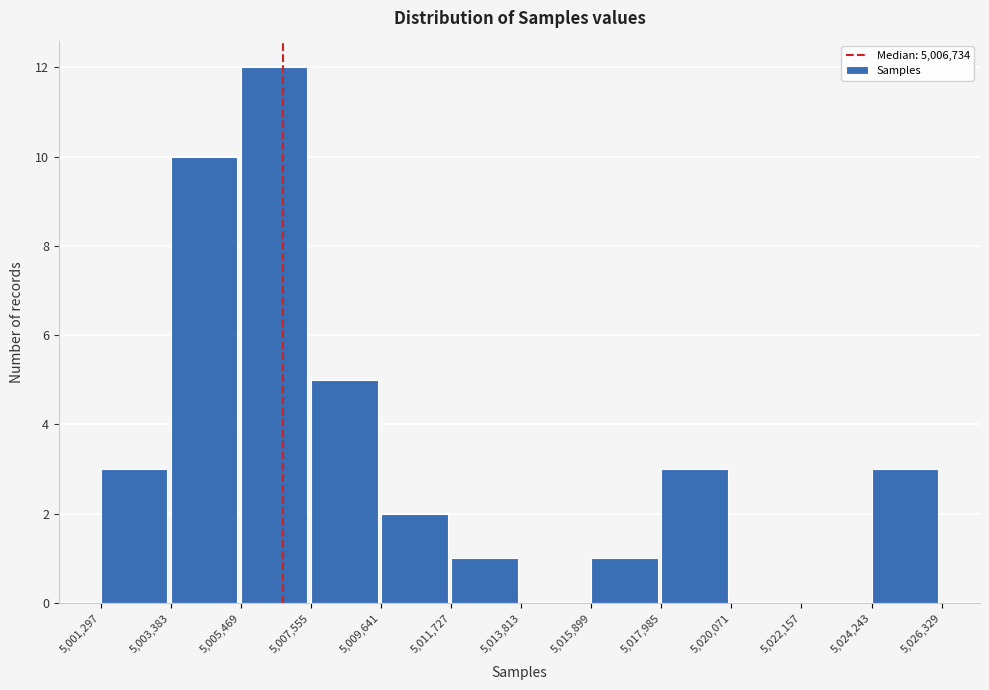

Reading left to right, list every bar in this chart as the range it spans on the x-axis followed by its height. The values are not printed on the chart, so give them approximately, as read against the axis.

5,001,297 to 5,003,383: 3
5,003,383 to 5,005,469: 10
5,005,469 to 5,007,555: 12
5,007,555 to 5,009,641: 5
5,009,641 to 5,011,727: 2
5,011,727 to 5,013,813: 1
5,013,813 to 5,015,899: 0
5,015,899 to 5,017,985: 1
5,017,985 to 5,020,071: 3
5,020,071 to 5,022,157: 0
5,022,157 to 5,024,243: 0
5,024,243 to 5,026,329: 3